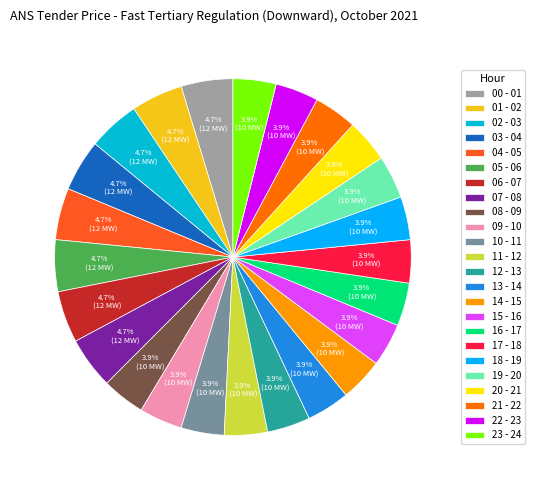

How many slices are in this pie chart?

24